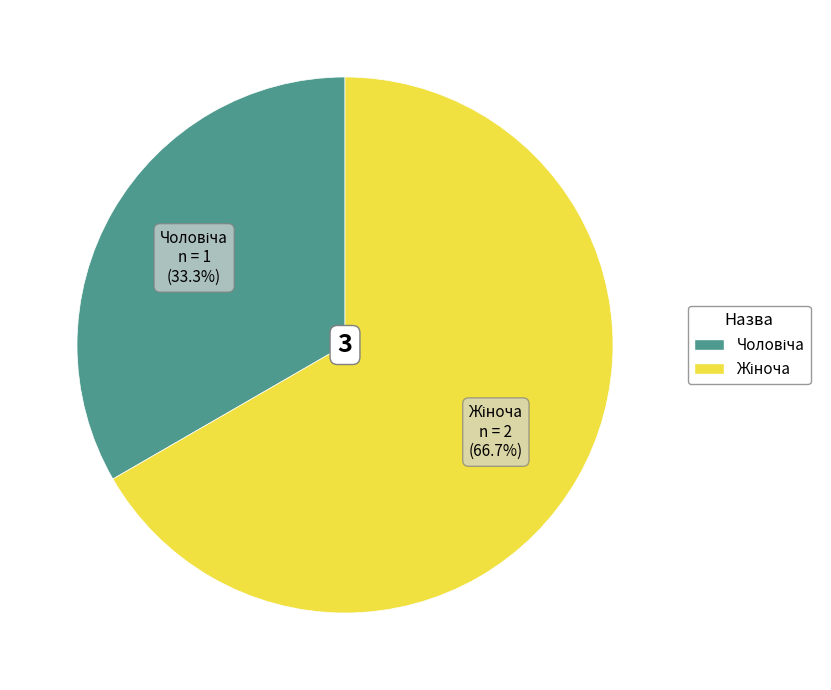

Does any single category account for the majority?

Yes